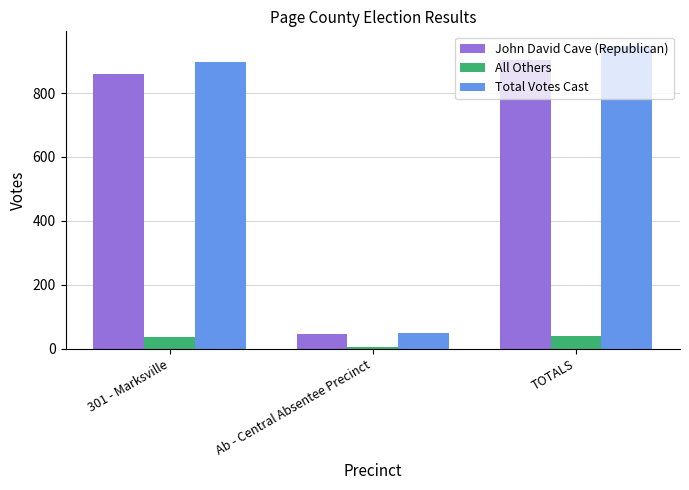

How many data points in John David Cave (Republican) are less than 860?

1